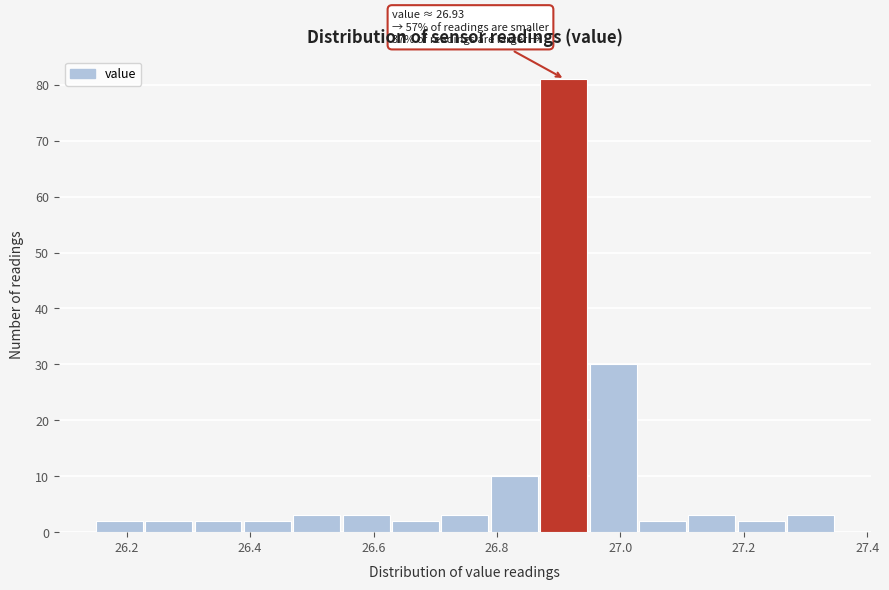

Which range on the x-axis has the tallest bar?

26.87 to 26.95